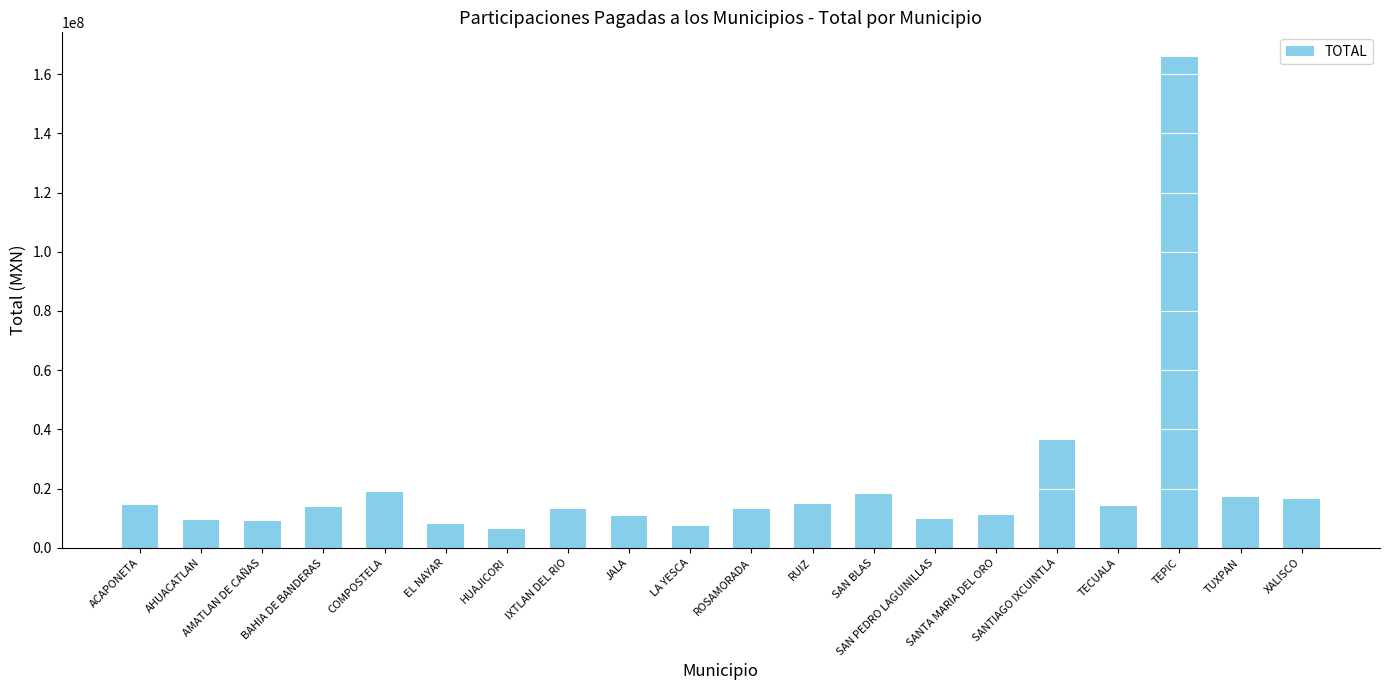

Are the bars horizontal?

No